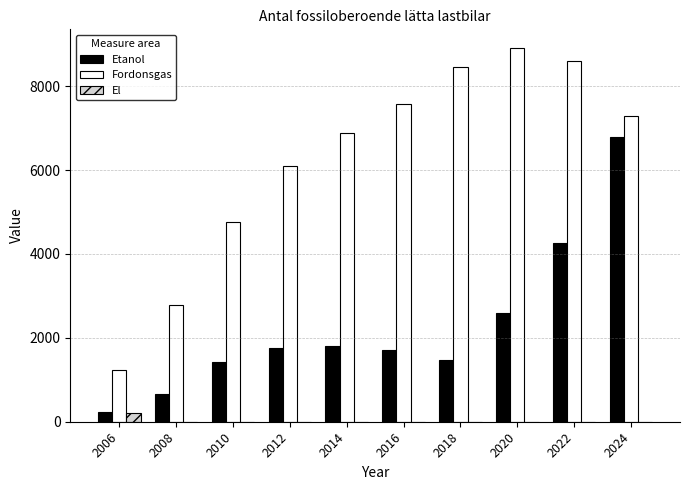

What is the sum of the Etanol values at 2008 and 2016?

2370